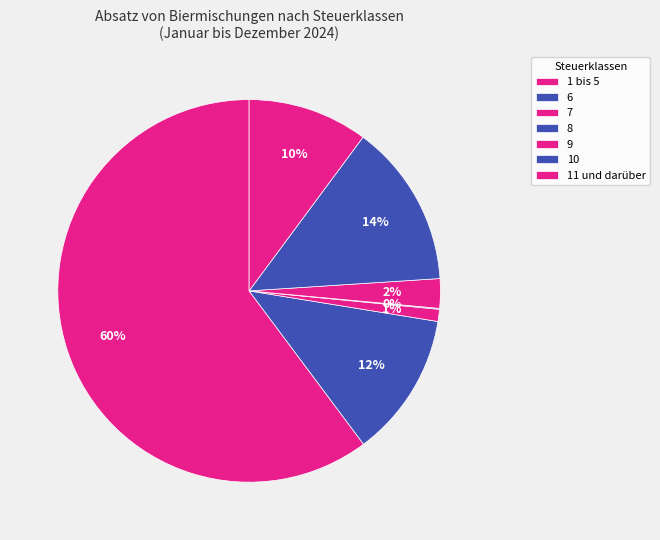

What is the smallest slice in the pie chart?

8